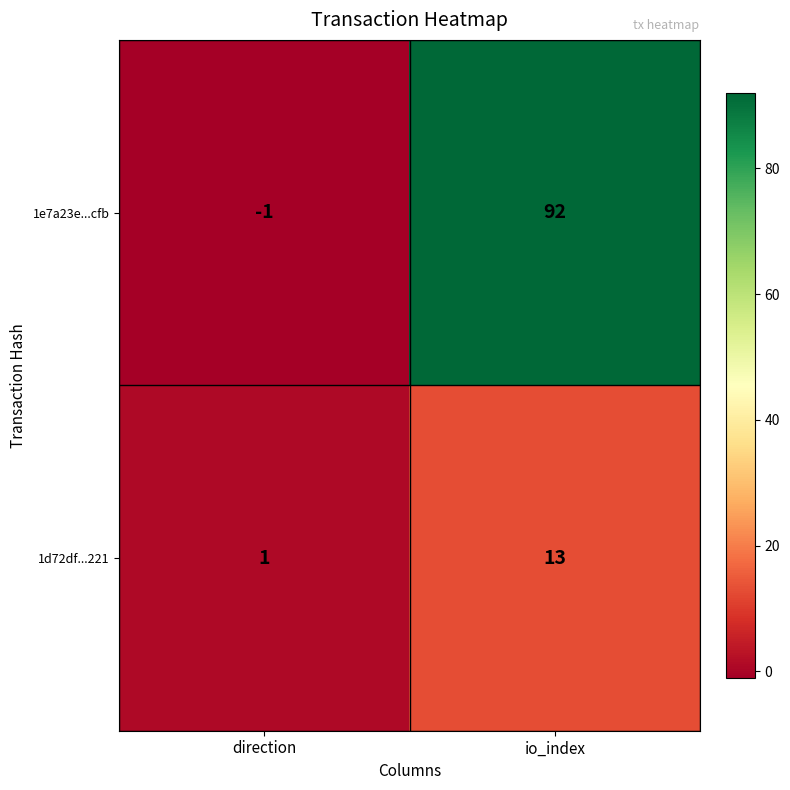

Which series changed the most between direction and io_index?

1e7a23e...cfb